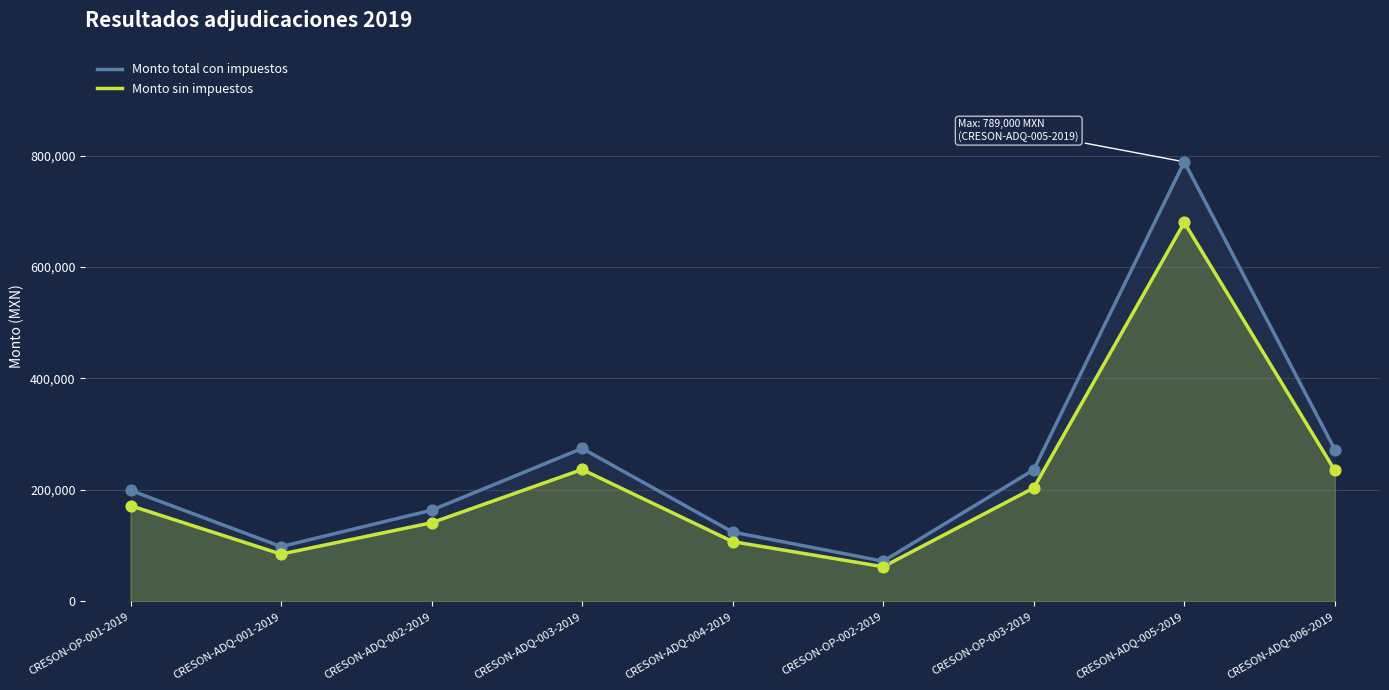

What is the total value across all series at CRESON-ADQ-004-2019?

231330.4